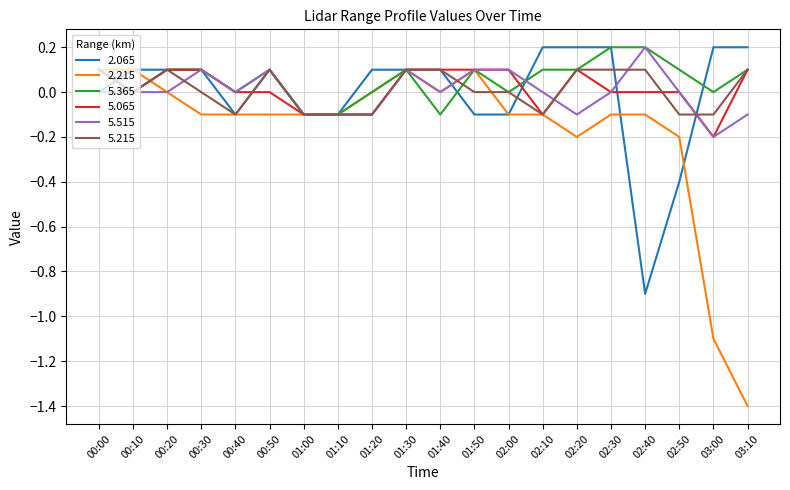

The 5.515 series shows 0.0 at 00:30. True or false?

False